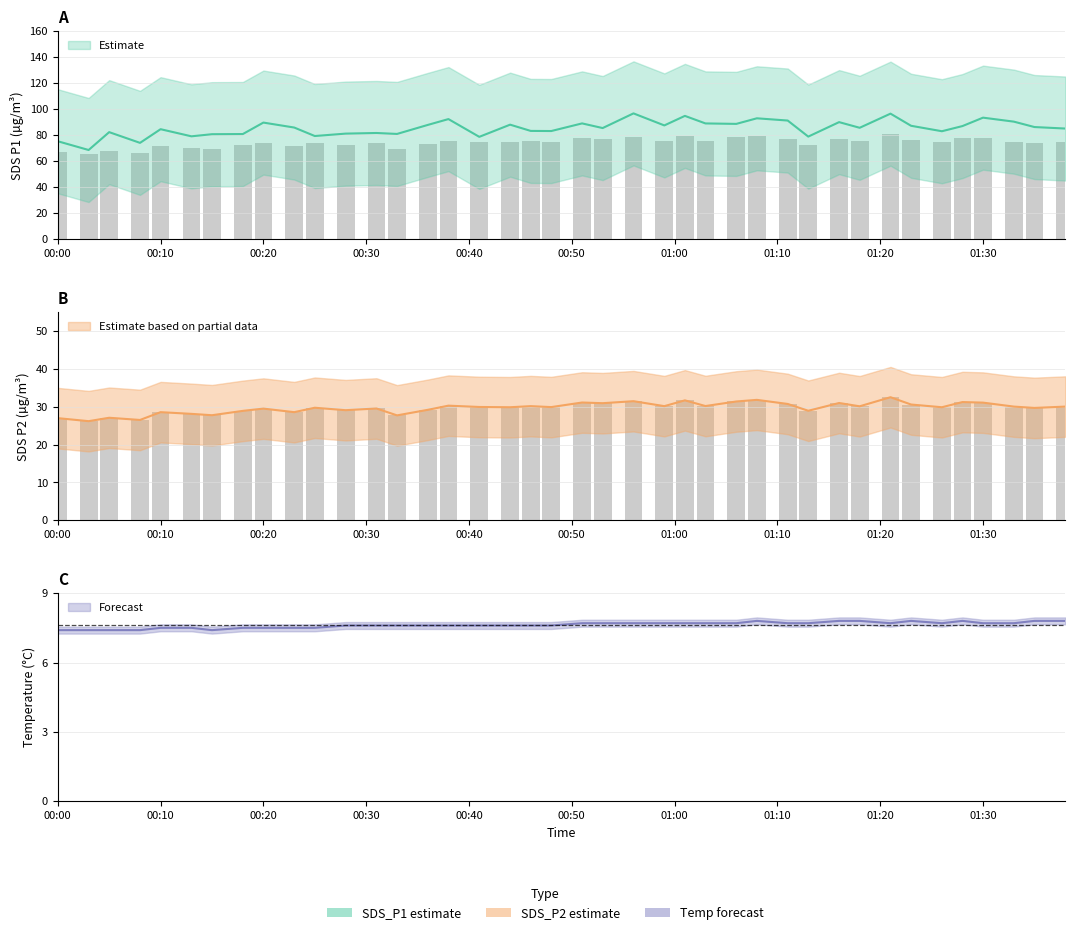

At how many categories does at least one series exceed 18?

40